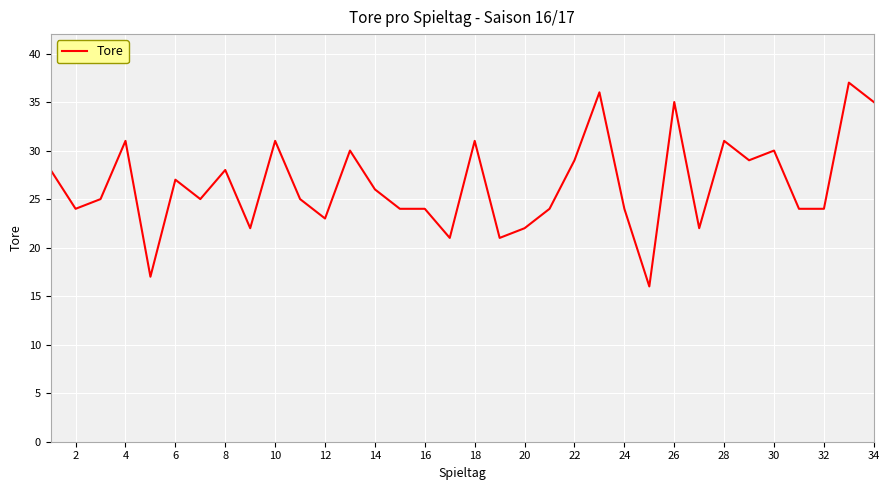

What is the difference between the maximum and minimum values?

21